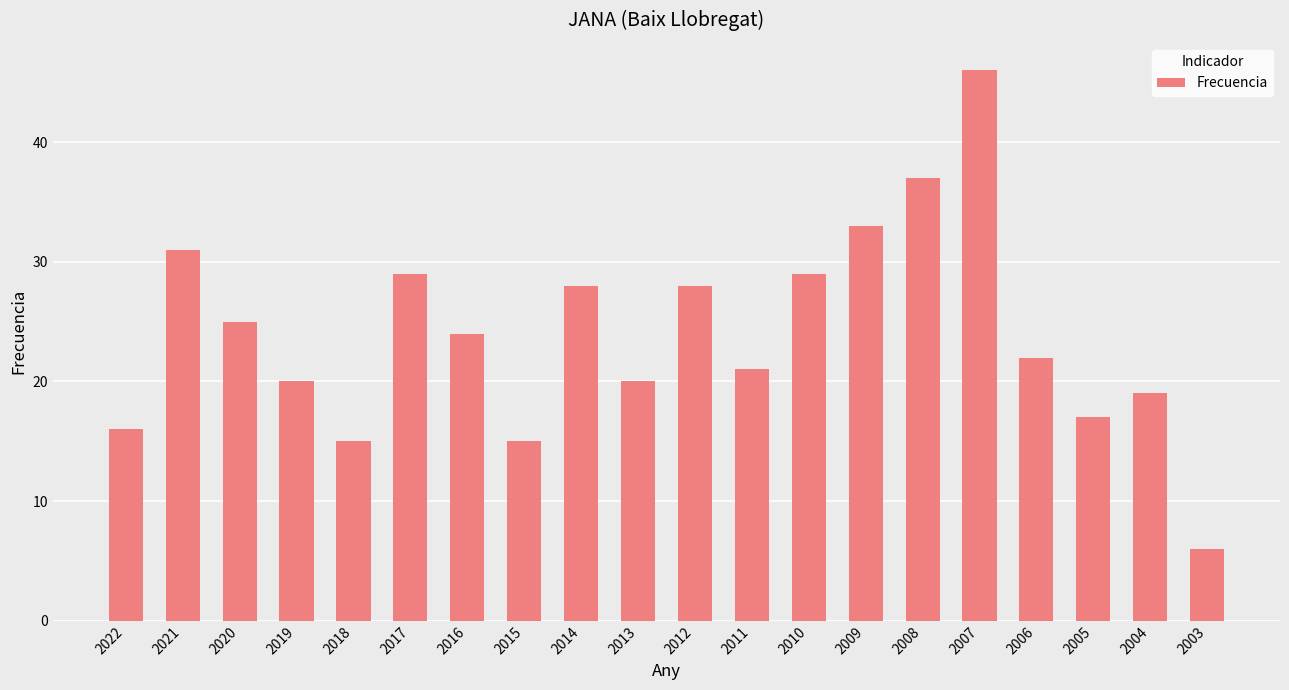

What is the greatest value displayed?

46